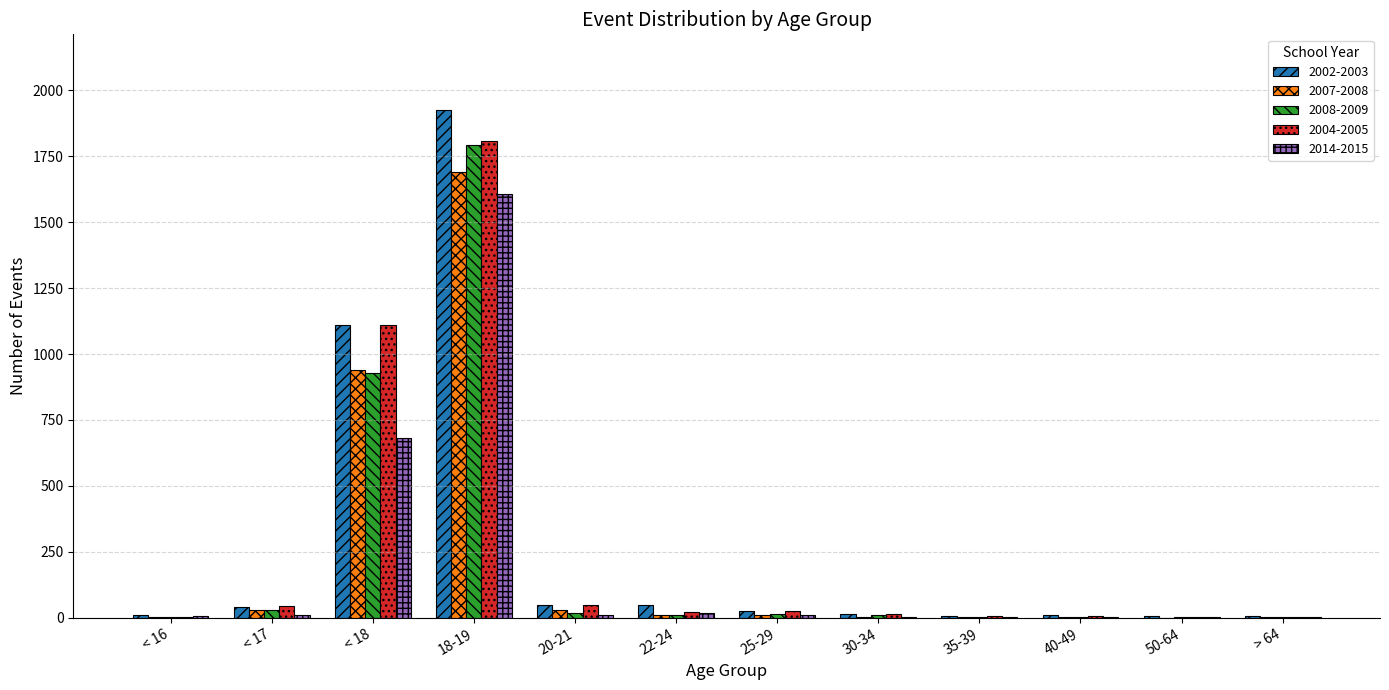

What is the greatest value displayed?

1924